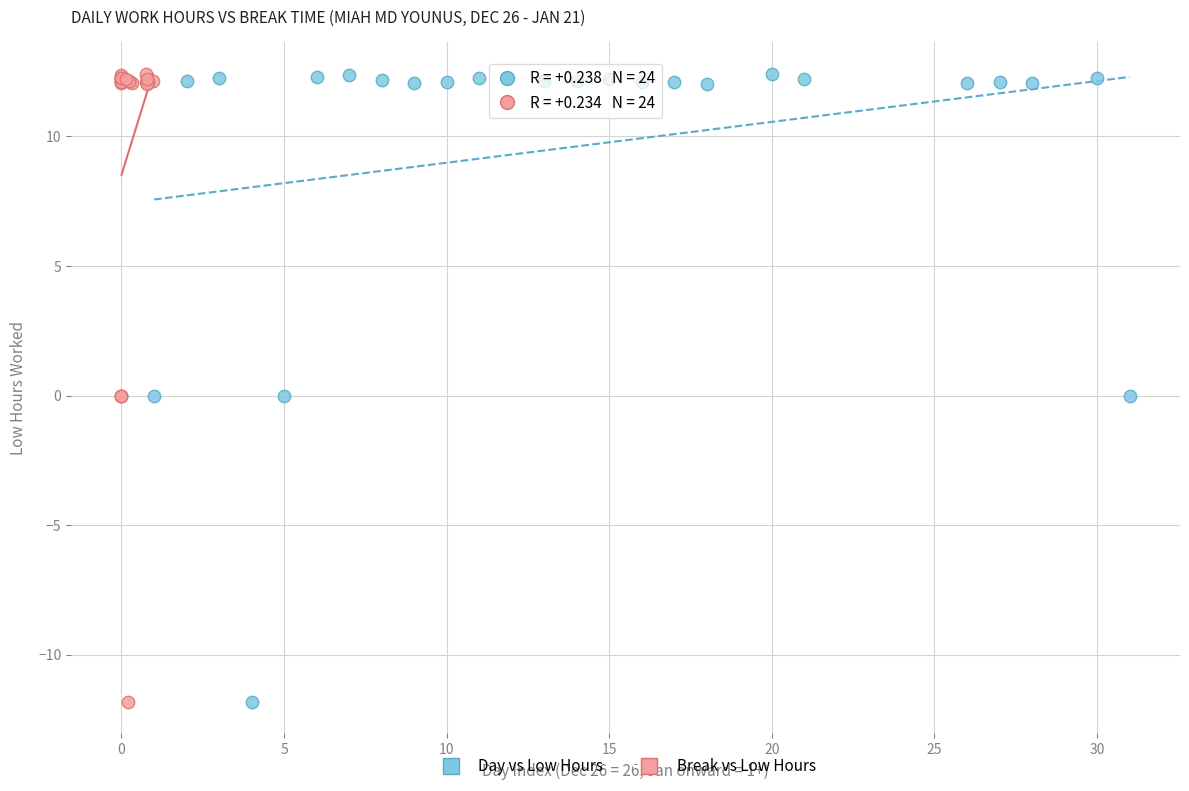

What are all the series names shown in the legend?

Day vs Low Hours, Break vs Low Hours